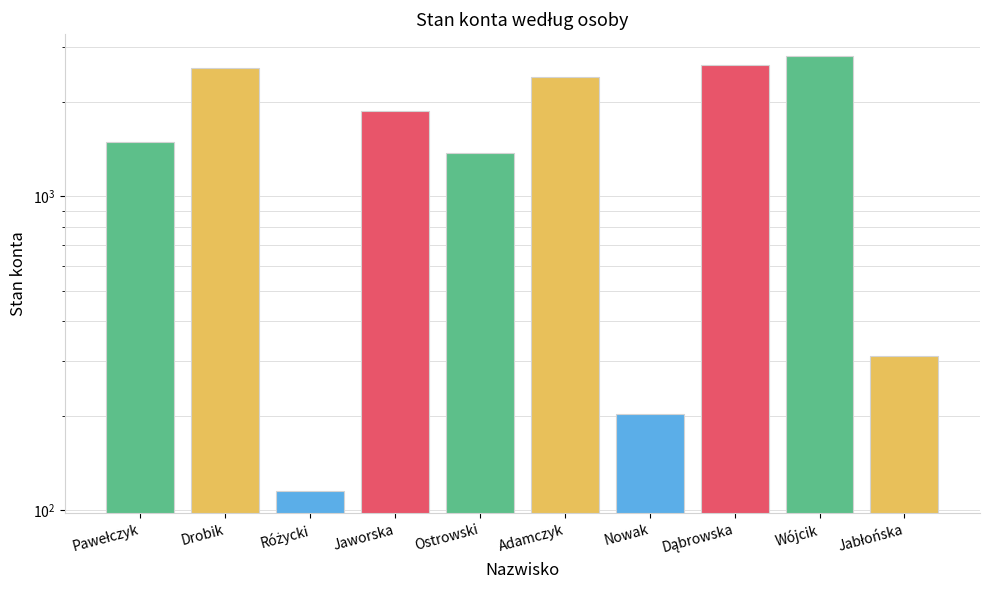

What is the label of the 5th bar from the right?

Adamczyk